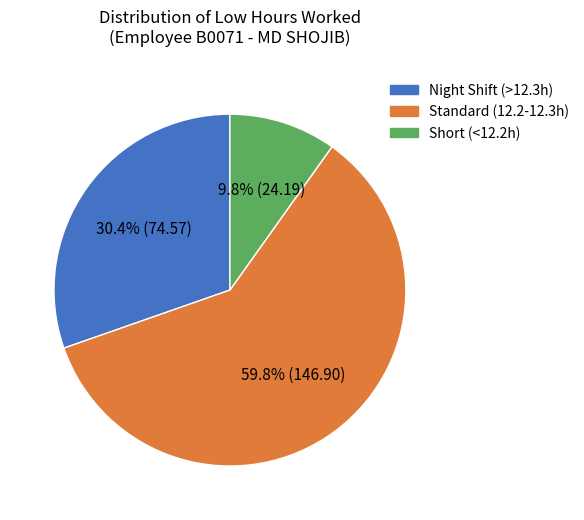

Is there a majority slice in this chart?

Yes